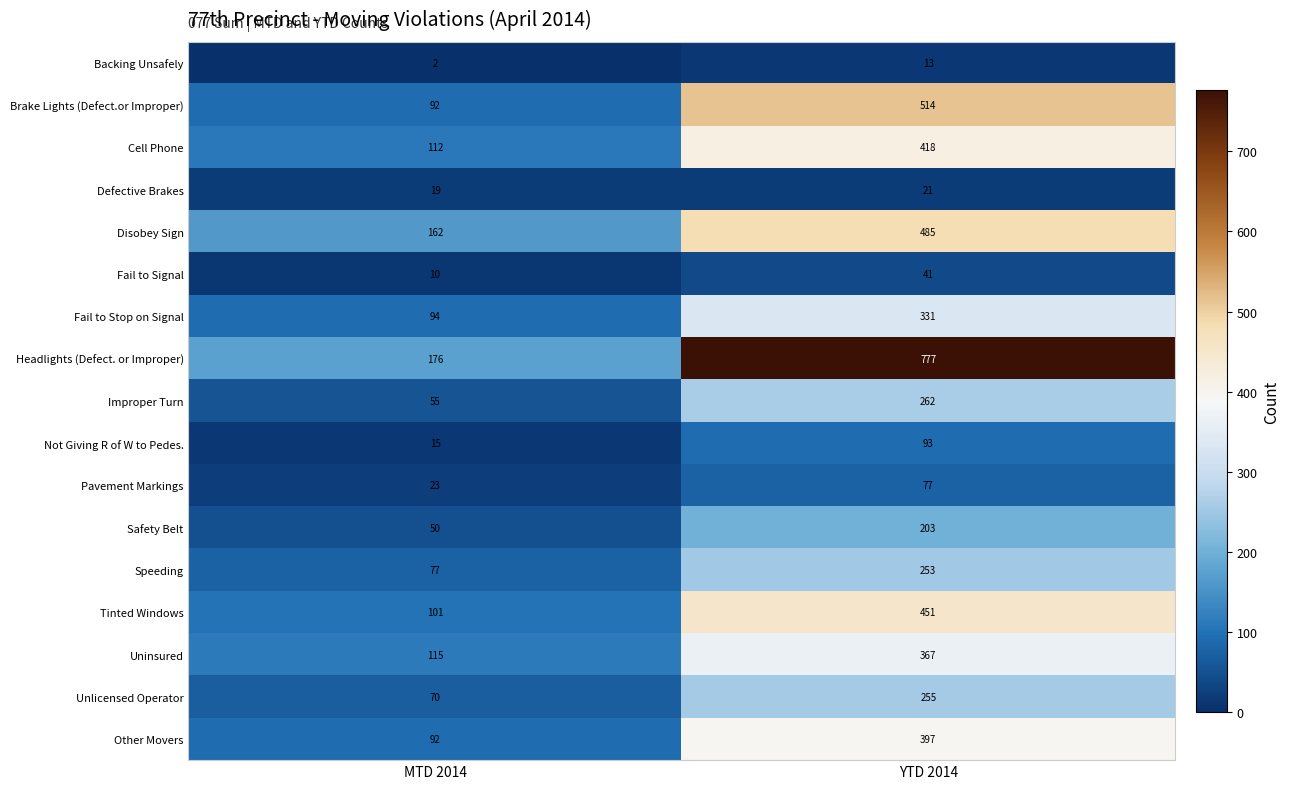

What is the greatest value displayed?

777